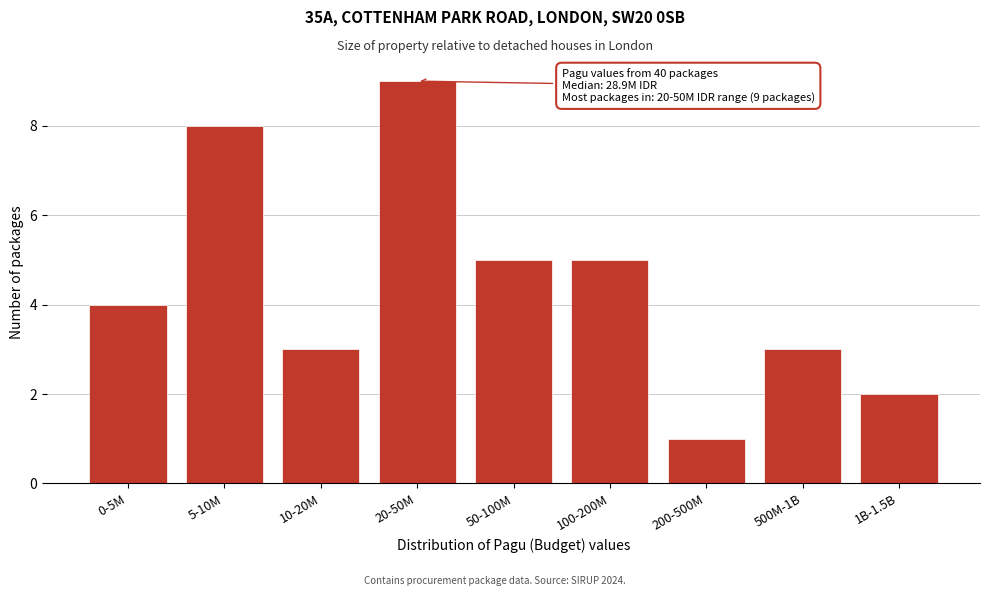

Reading left to right, extract all data points from this chart.

0-5M=4	5-10M=8	10-20M=3	20-50M=9	50-100M=5	100-200M=5	200-500M=1	500M-1B=3	1B-1.5B=2